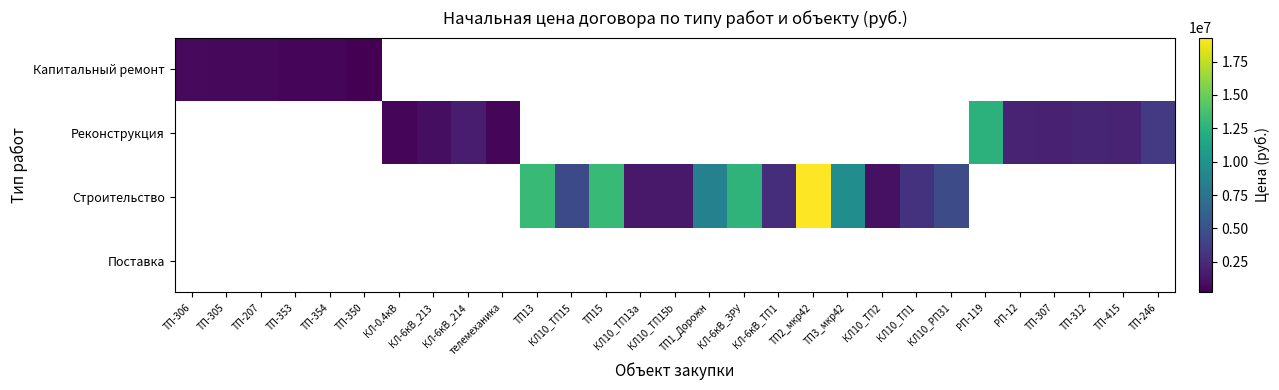

Which category has the lowest value across all series?

ТП-350